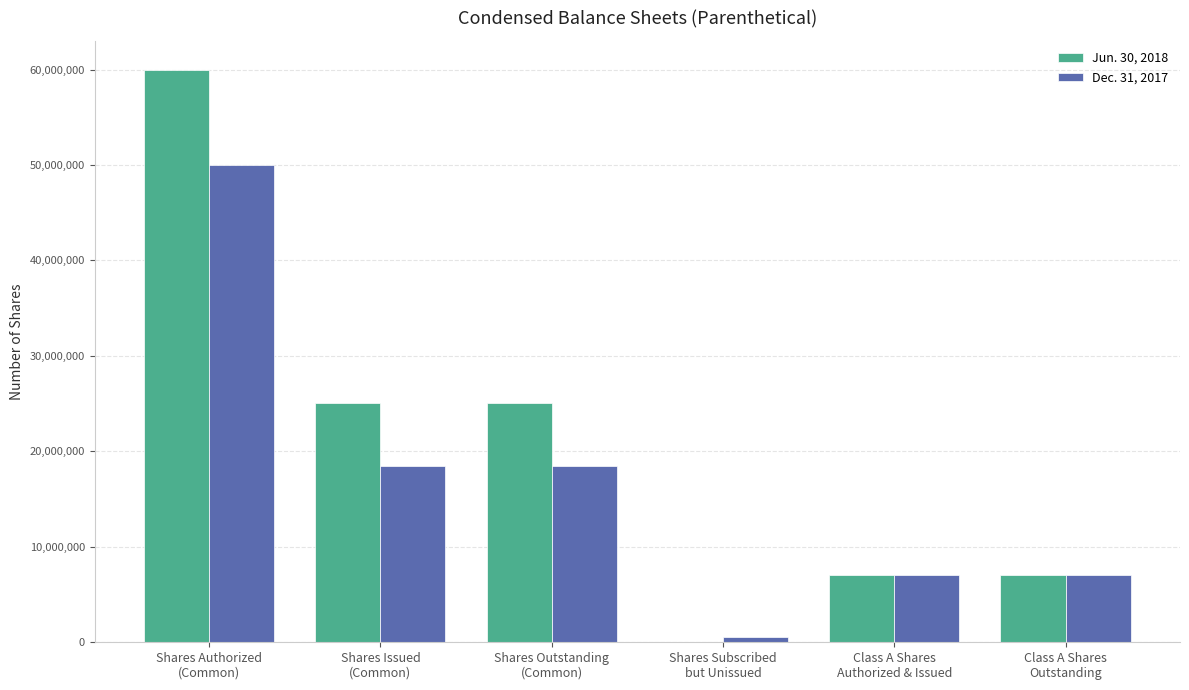

True or false: Jun. 30, 2018 has a value of 5228993 at Shares Outstanding
(Common).

False